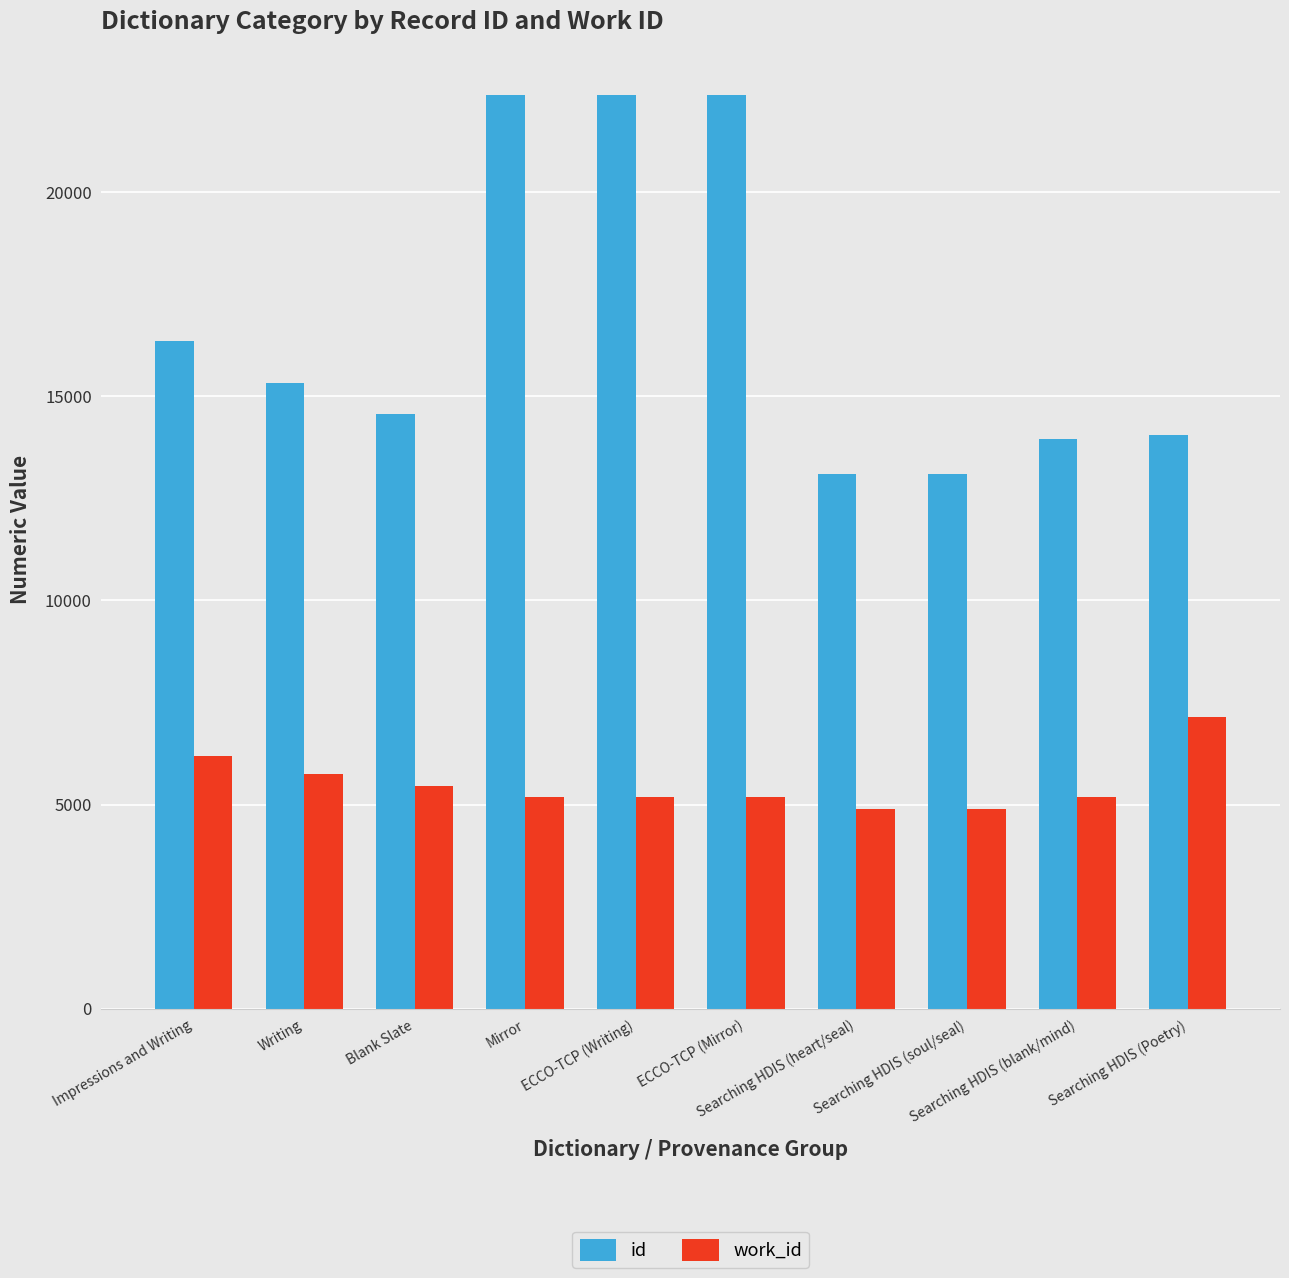

What position from the right is ECCO-TCP (Mirror)?

5